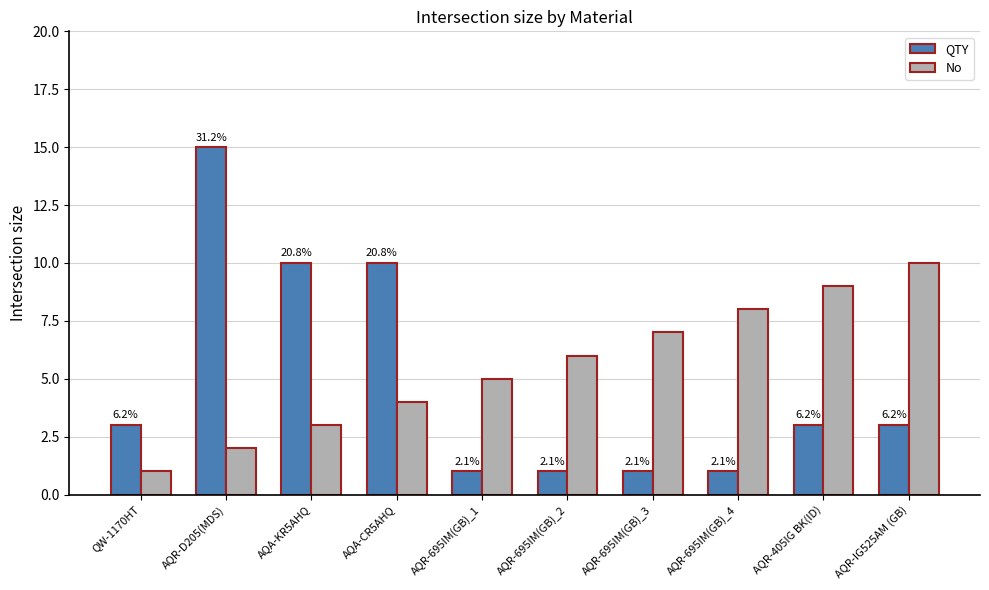

Which category has the lowest value across all series?

AQR-695IM(GB)_1